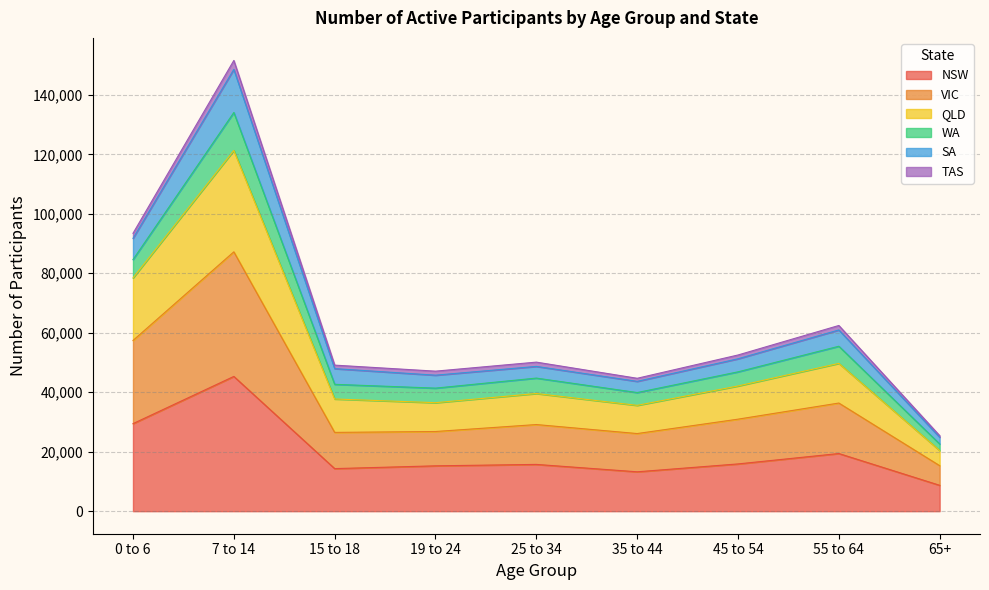

Between 7 to 14 and 25 to 34, which is larger?

7 to 14